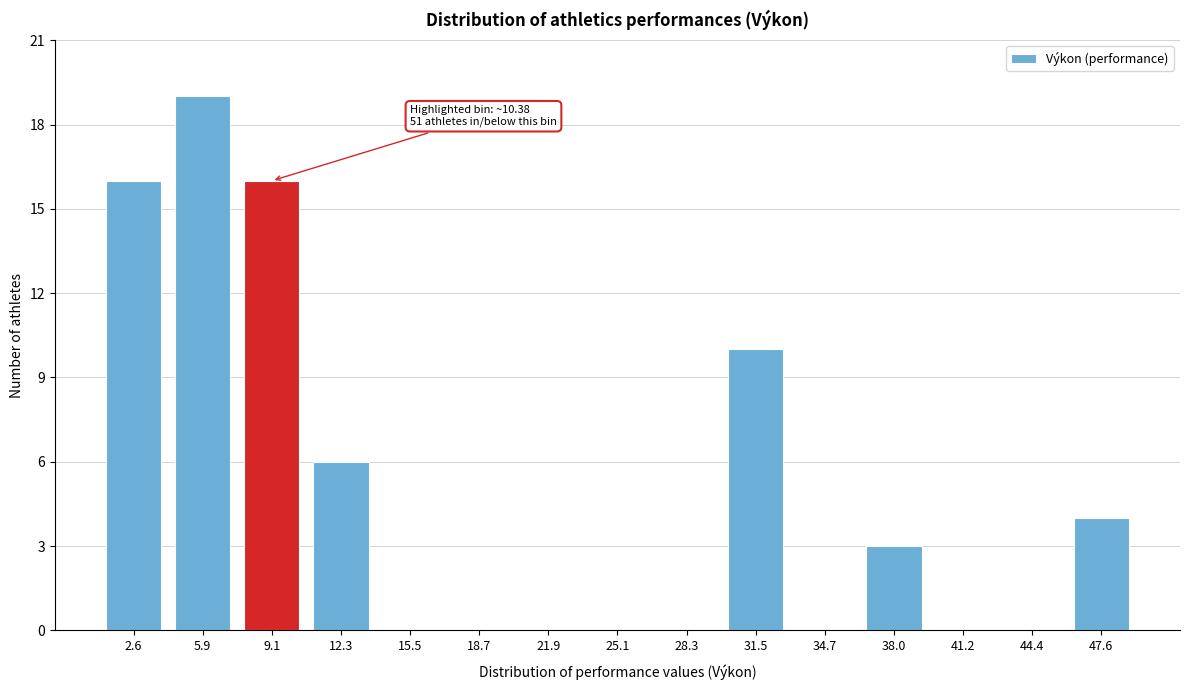

Reading left to right, extract all data points from this chart.

2.6=16	5.9=19	9.1=16	12.3=6	15.5=0	18.7=0	21.9=0	25.1=0	28.3=0	31.5=10	34.7=0	38.0=3	41.2=0	44.4=0	47.6=4